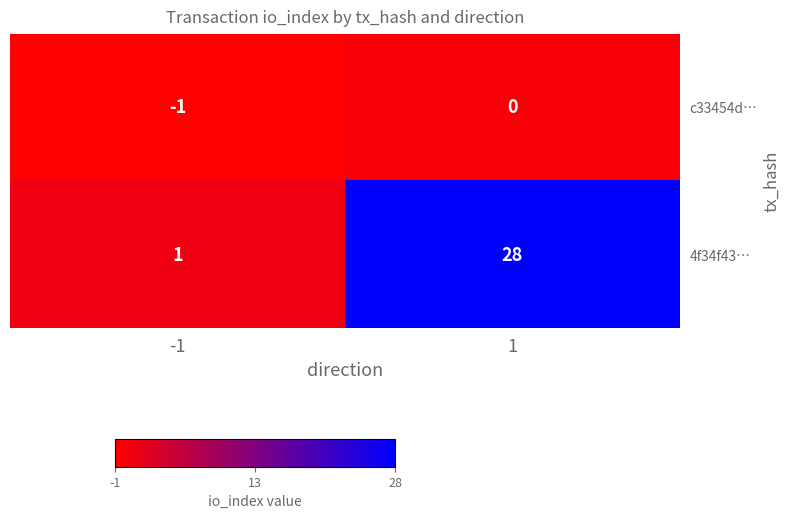

True or false: c33454d… has a value of 1 at 1.

False